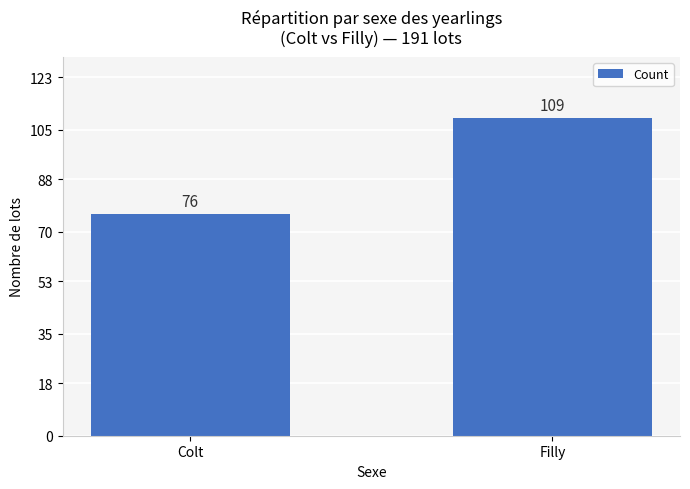

What is the difference between the values at Colt and Filly?

33